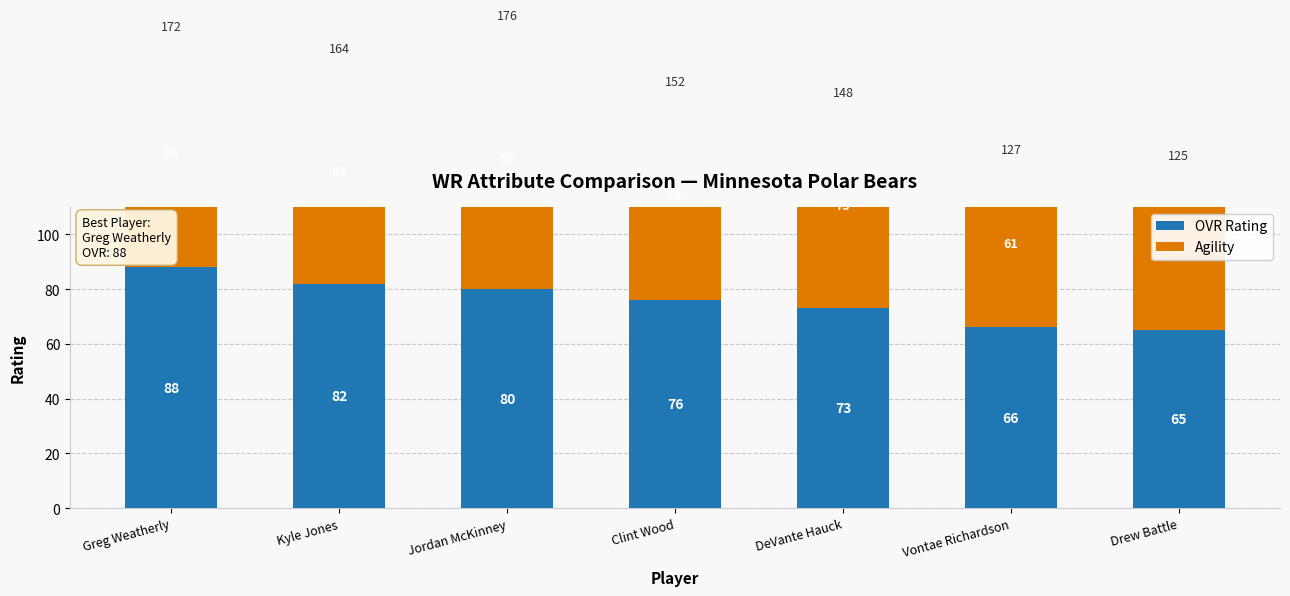

Rank the series by their average value, from highest to lowest.

Agility, OVR Rating